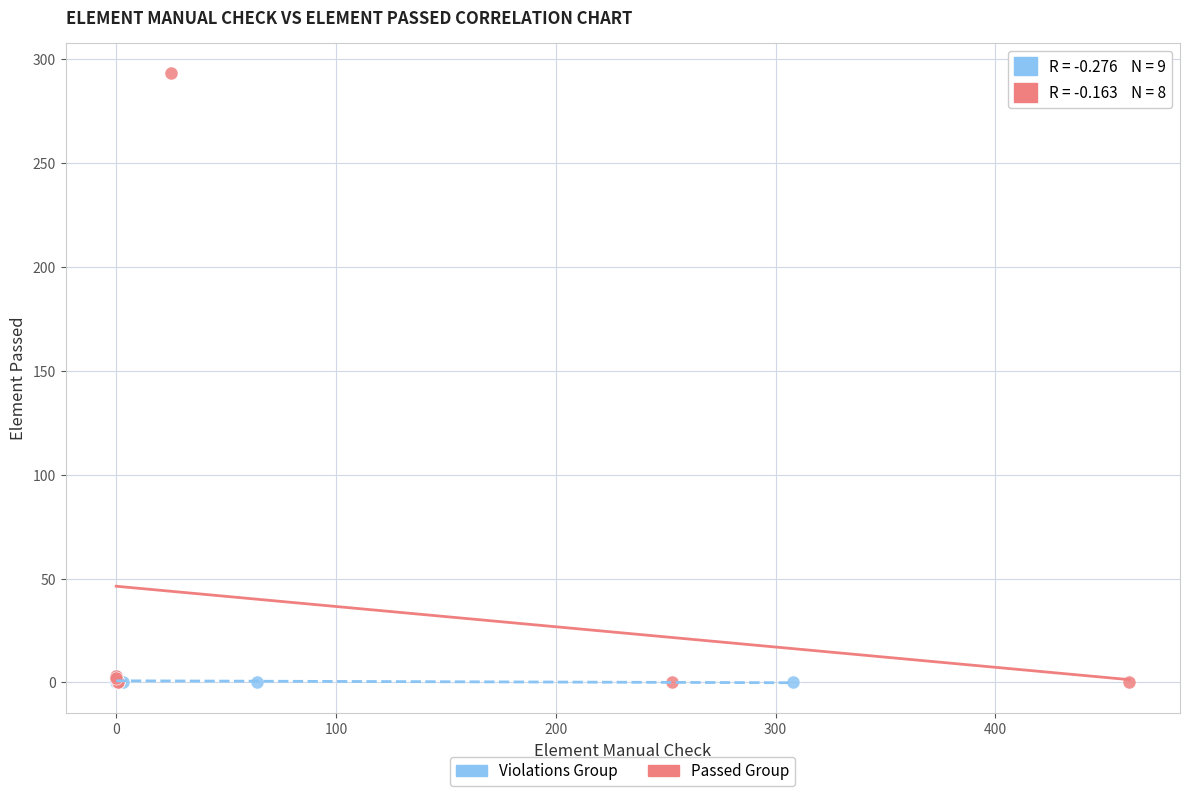

Which series contains the highest Y value?

Passed Group